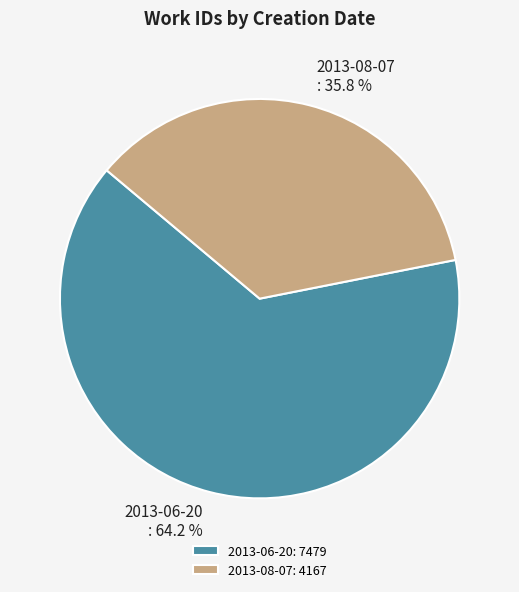

Count the number of slices in the pie.

2